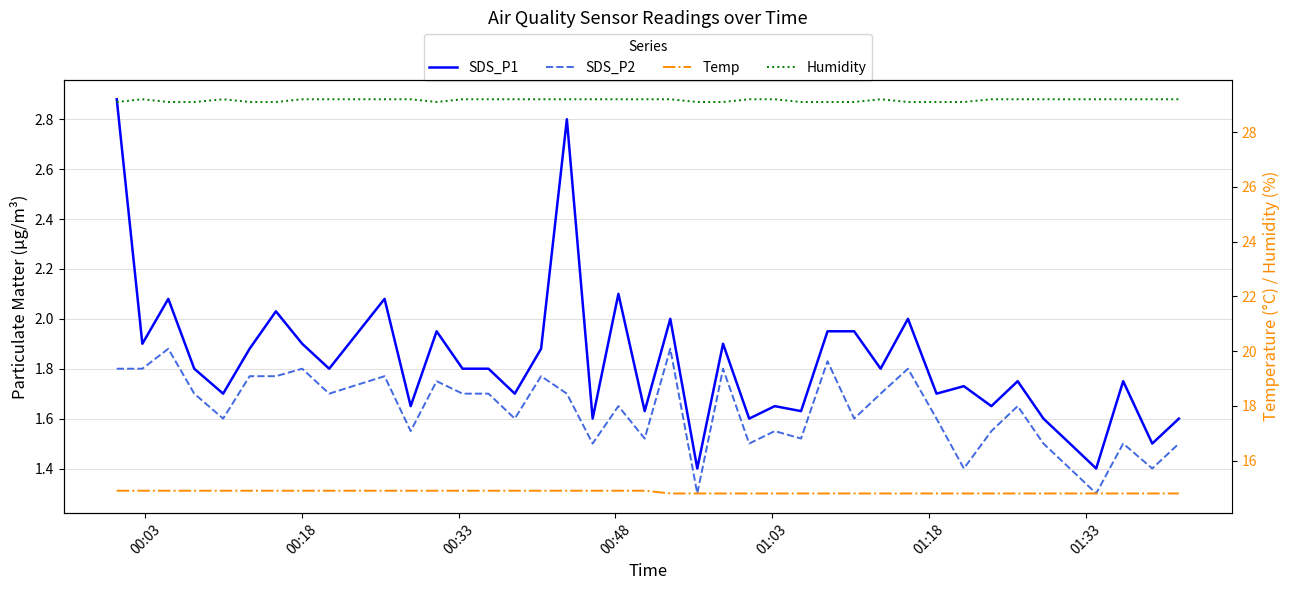

How many lines are shown in the chart?

4